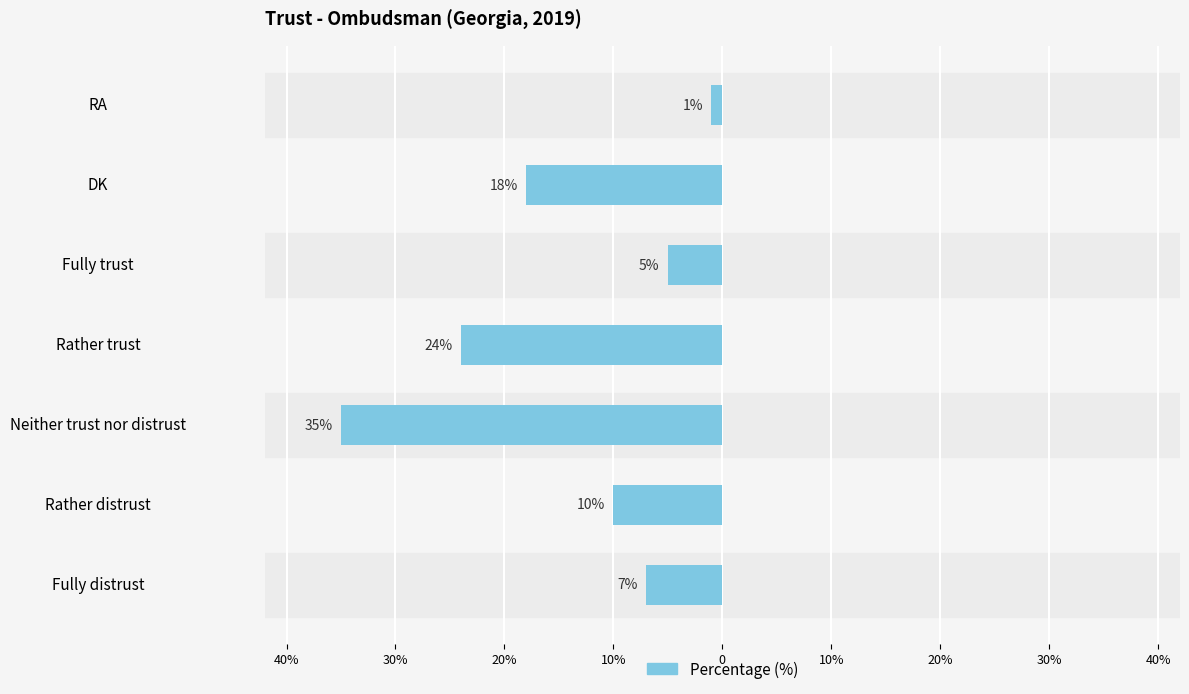

True or false: the data shows 18 at DK.

True